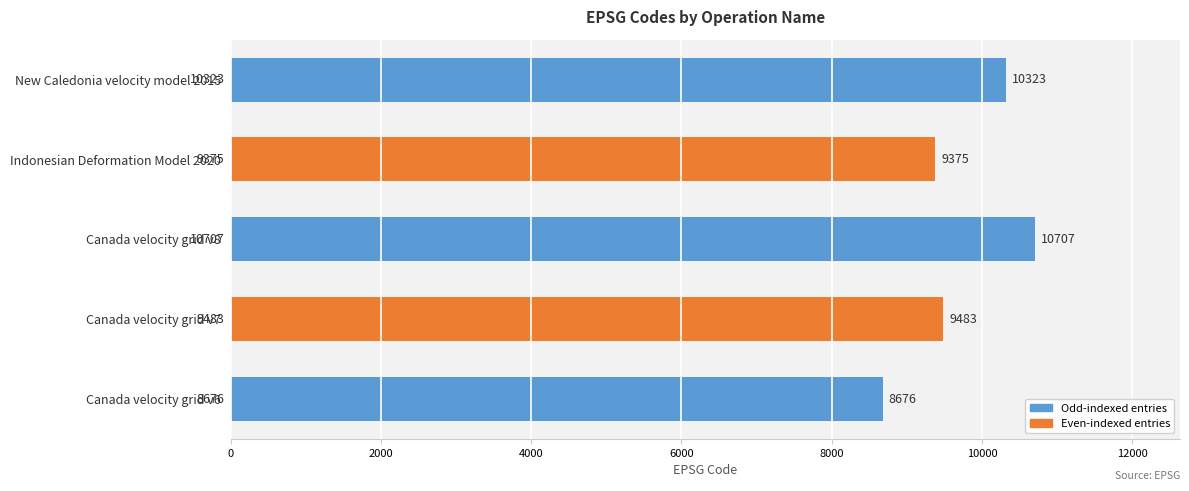

Read the value at Canada velocity grid v7, to the nearest 100.

9500